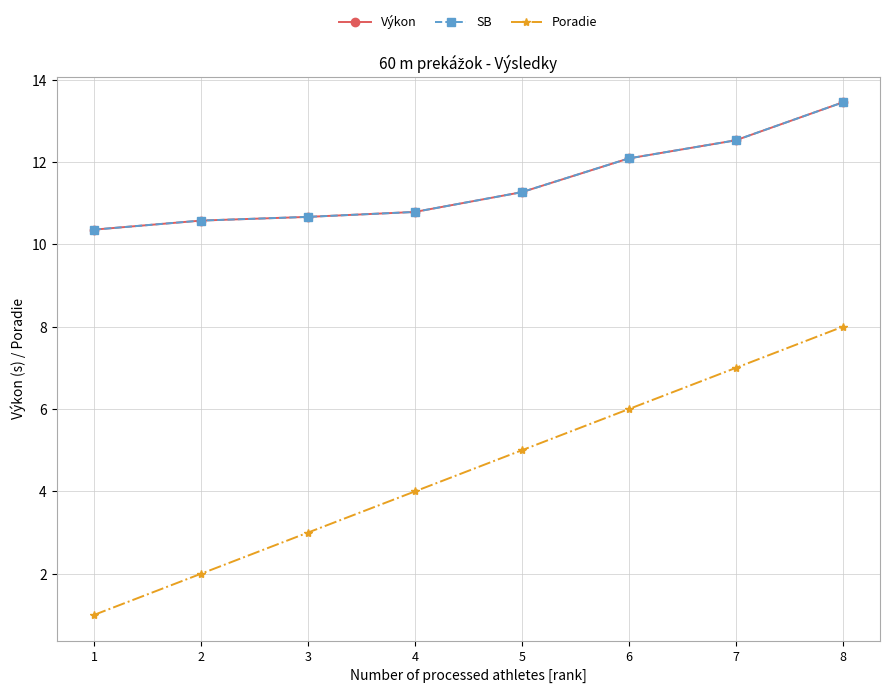

What value does the SB series have at 3?

10.7